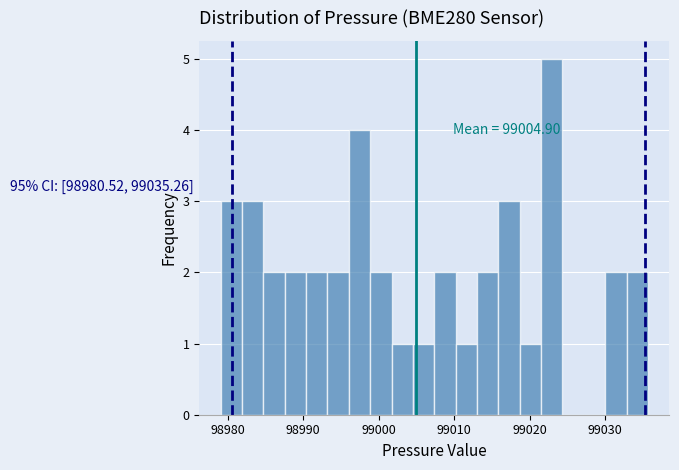

Around what value on the x-axis is the tallest bar? Give the approximate position of its centre, as read against the axis.

99023